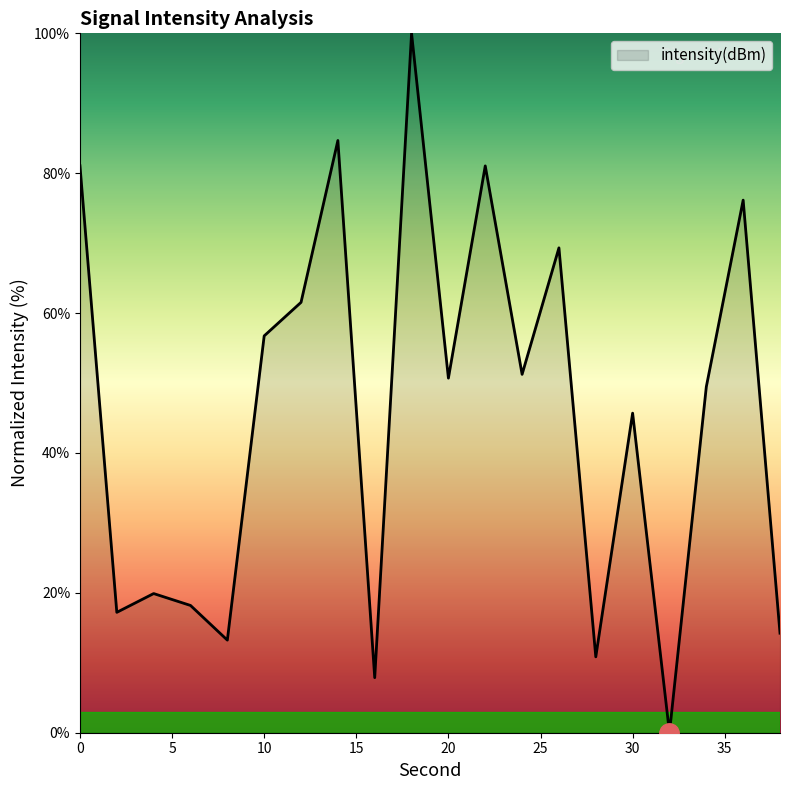

Where is the data nearest to the value 50?

34